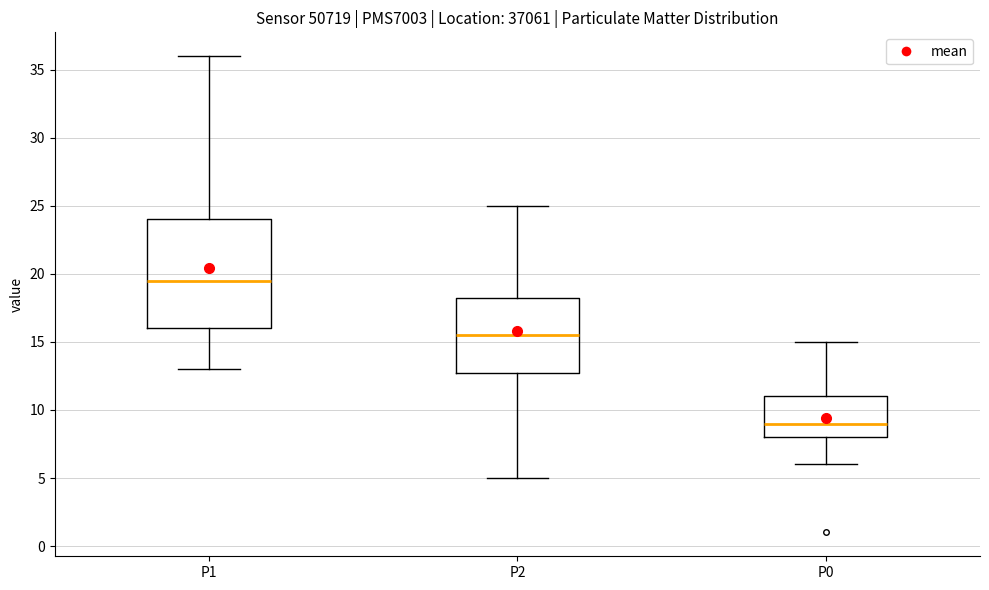

Comparing the boxes themselves (not the whiskers), which one is the tallest?

P1